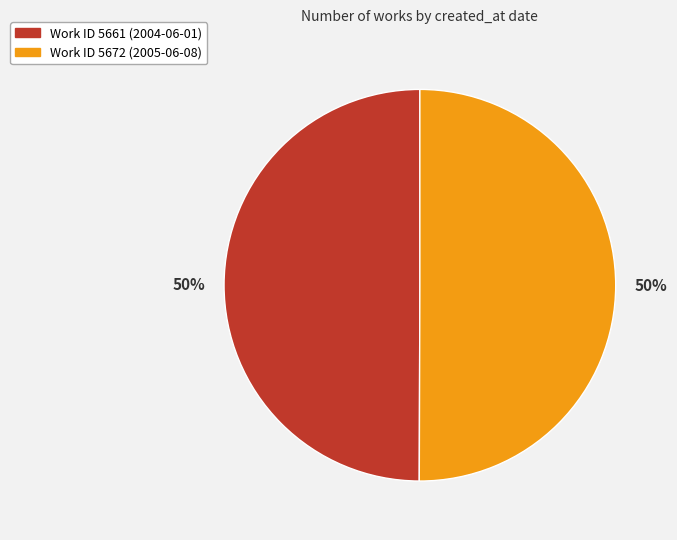

To the nearest percent, what is the average slice percentage?

50%